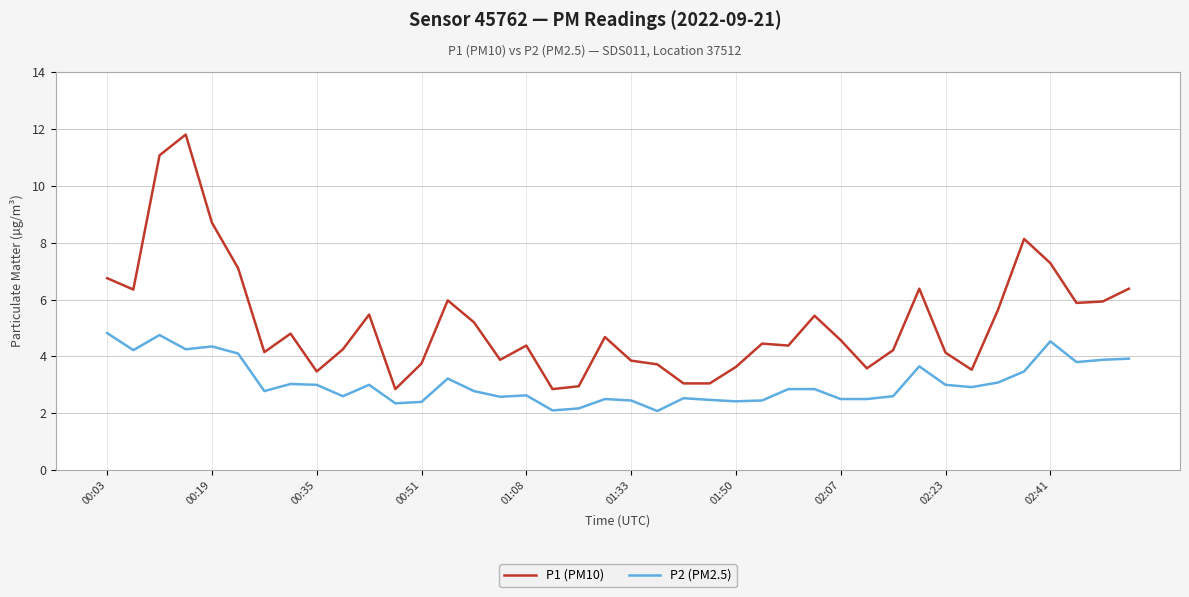

List the series in order of their overall mean, highest first.

P1 (PM10), P2 (PM2.5)